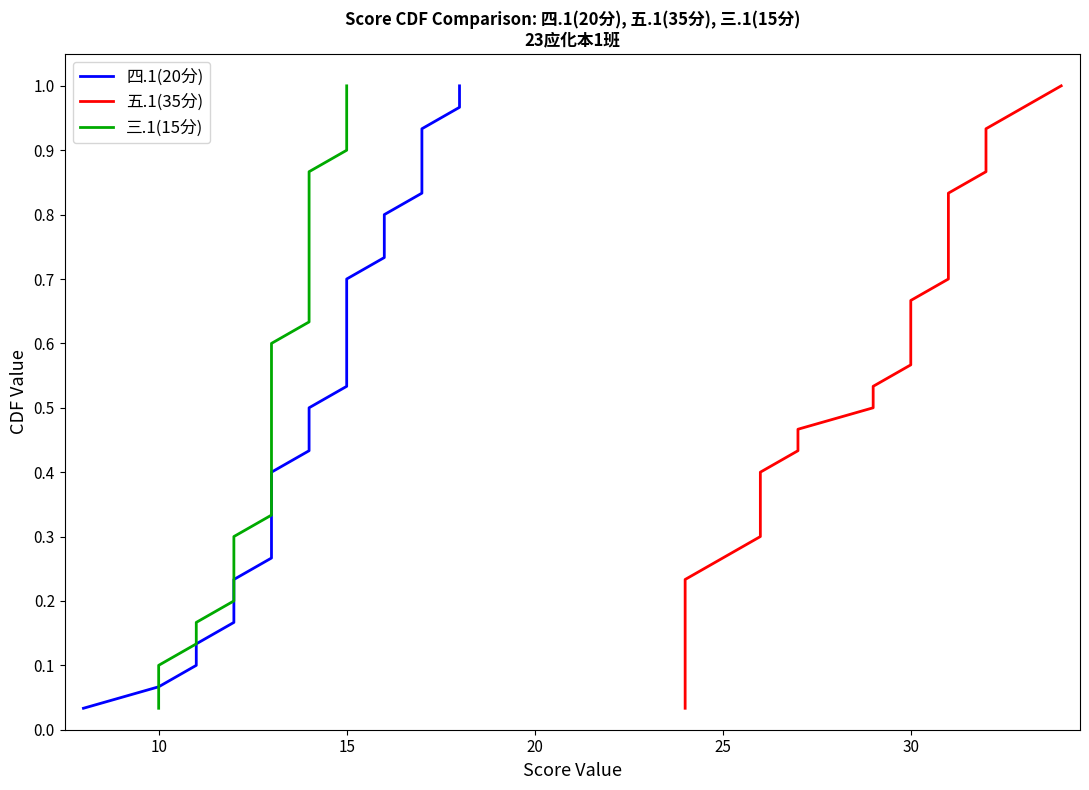

How many lines are shown in the chart?

3